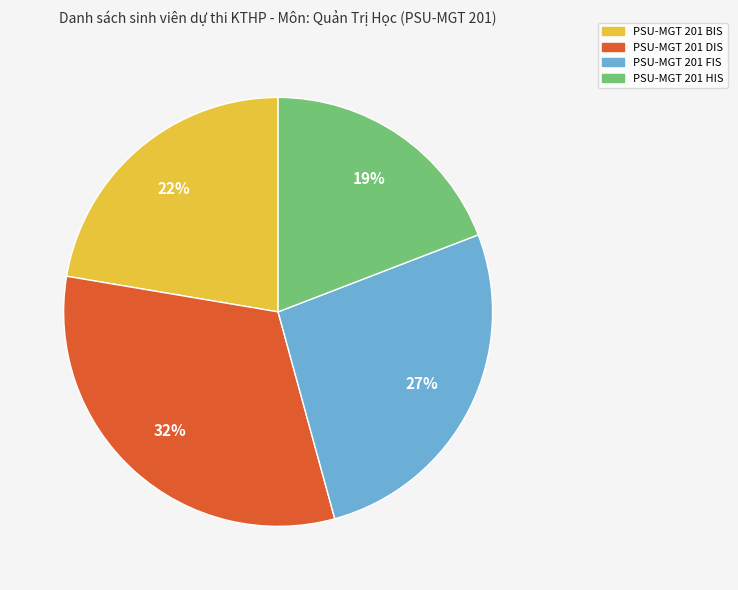

Do PSU-MGT 201 FIS and PSU-MGT 201 HIS together represent more than half of the pie?

No